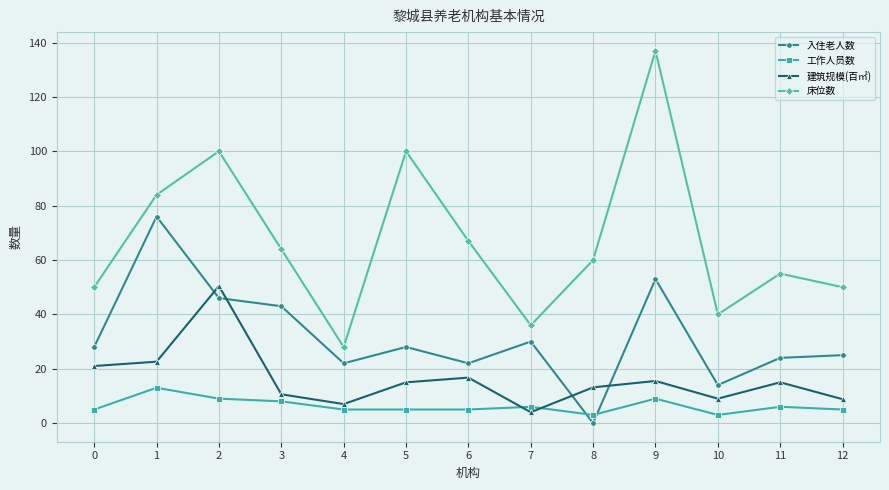

True or false: 床位数 has more than 2 interior local peaks.

True